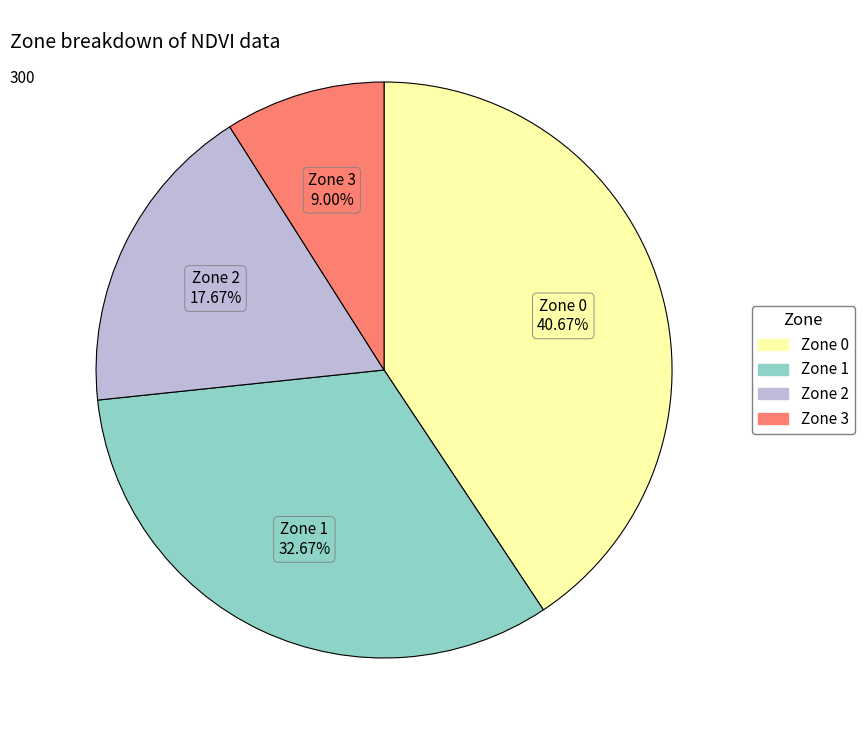

To the nearest percent, what is the difference between the largest and smallest slice percentages?

32%